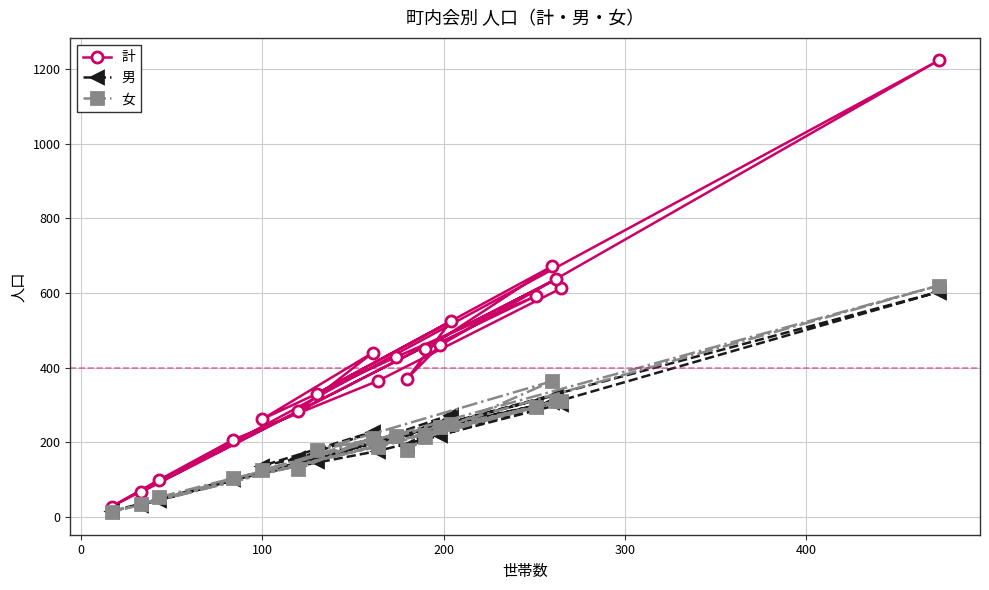

What is the highest value of the 計 series?

1223